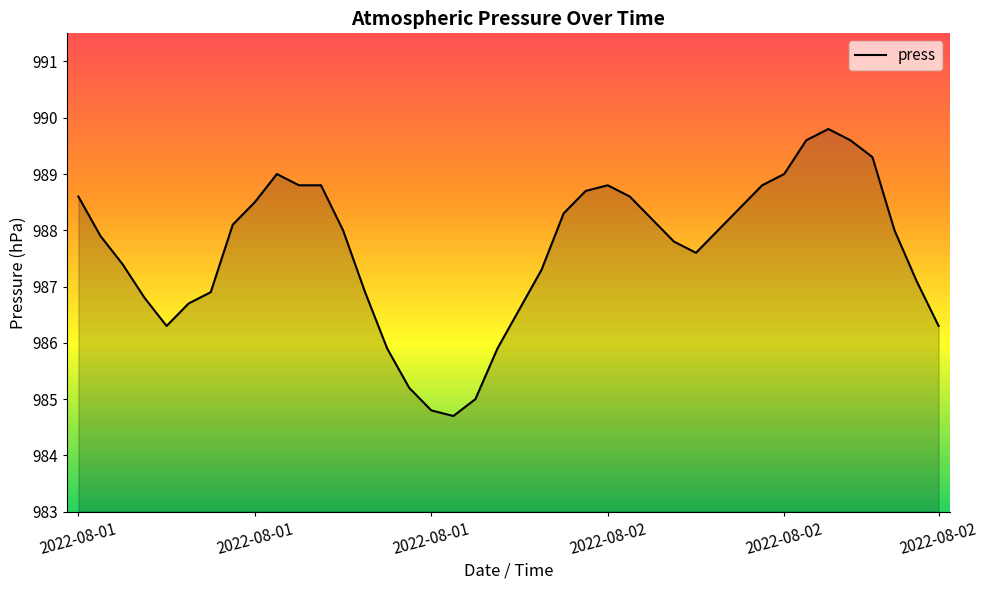

What is the maximum value shown in the chart?

989.8